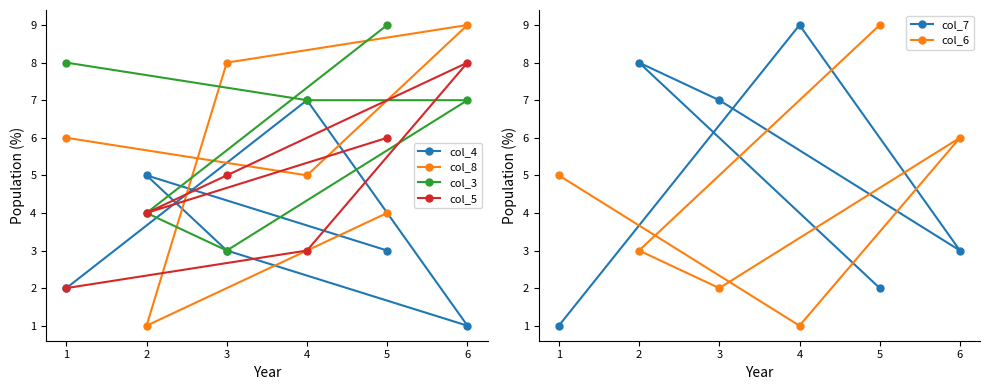

What is the value of the col_7 point at the 1st from the left?

1